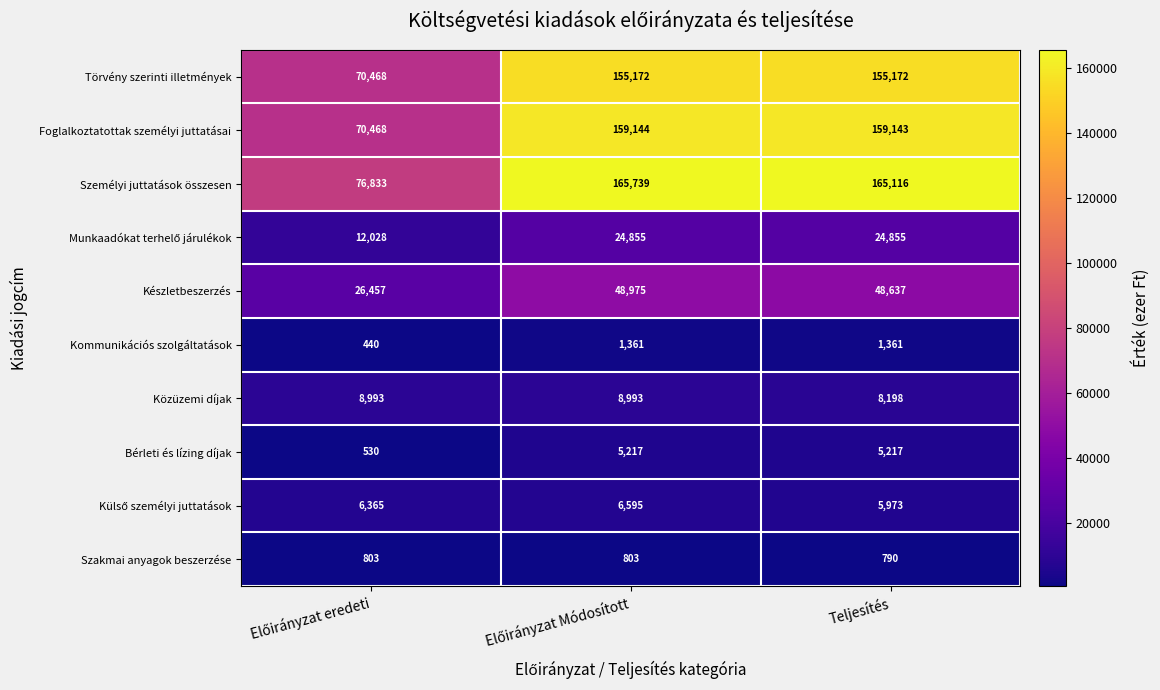

Which series has the largest total across all categories?

Személyi juttatások összesen